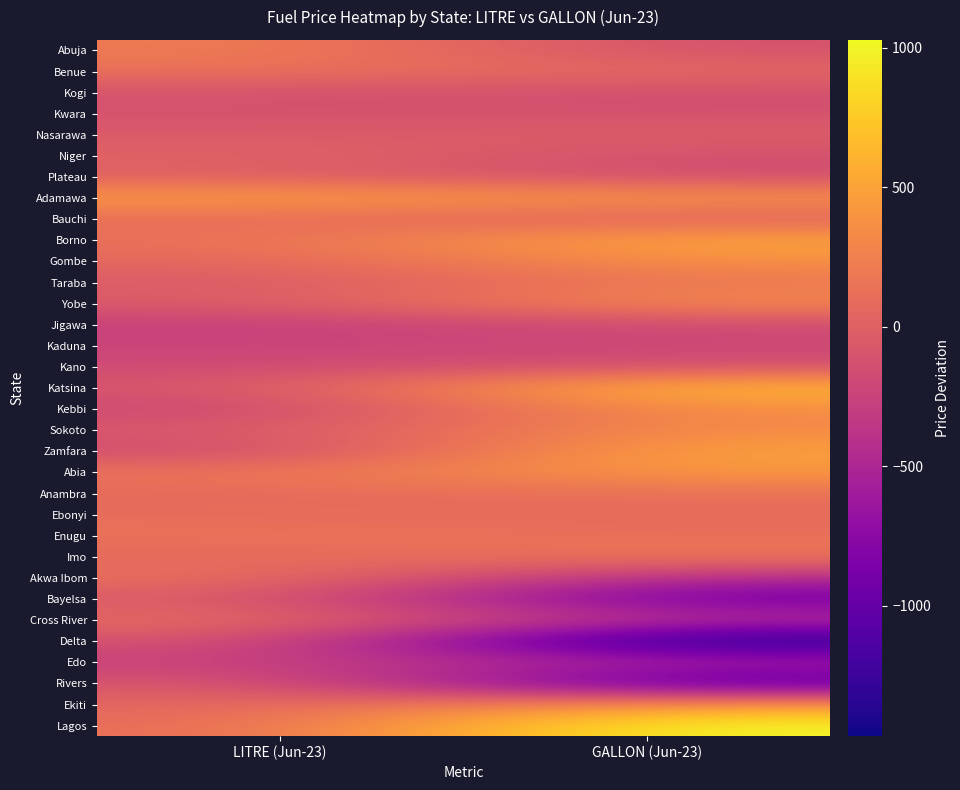

What is the maximum value shown in the chart?

1028.7